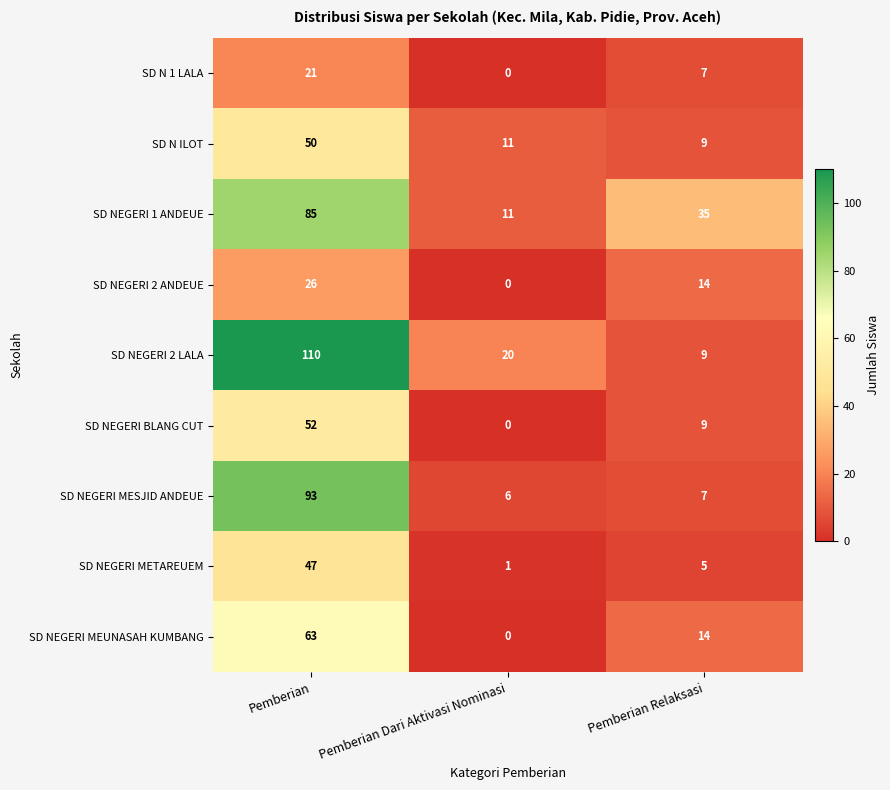

At which category is the sum across all series the highest?

Pemberian